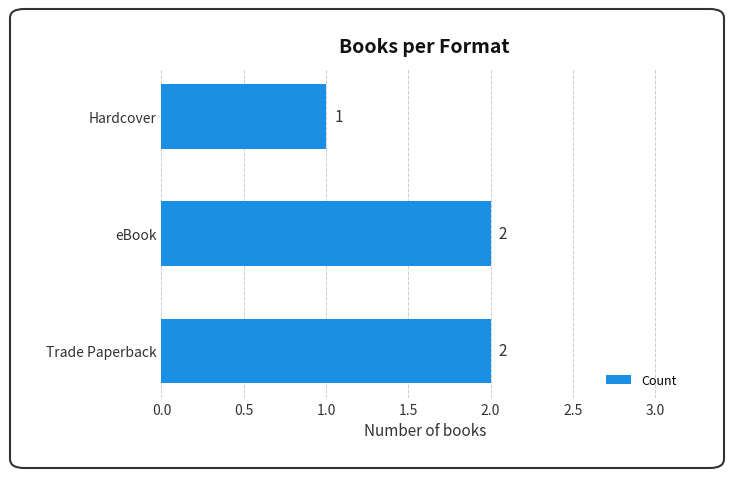

How many distinct data groups are displayed?

1